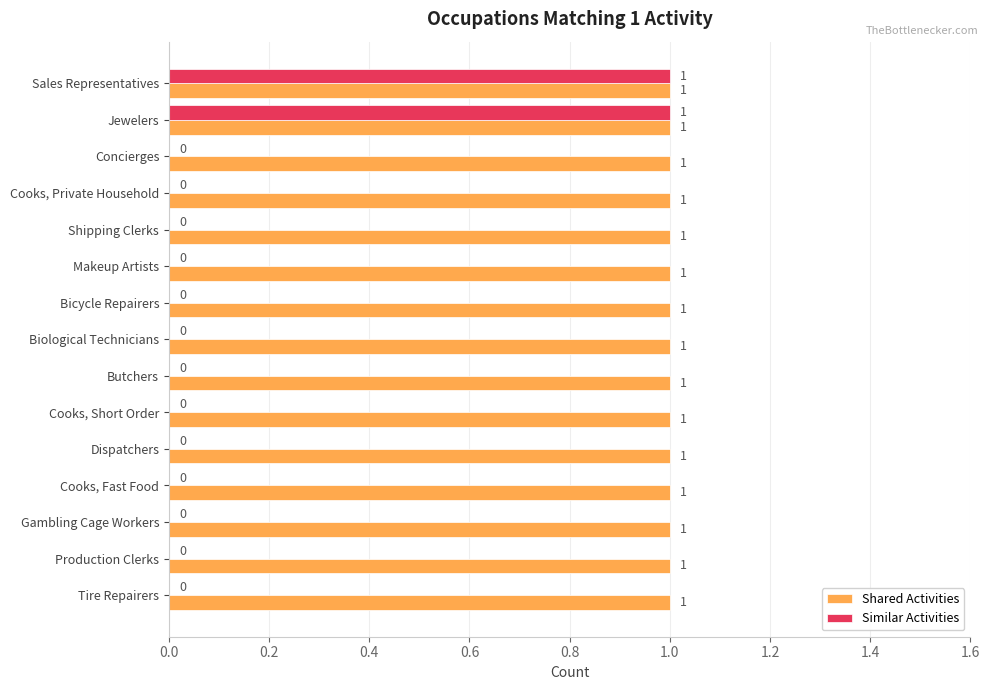

The value of Shared Activities at Jewelers is 2. True or false?

False